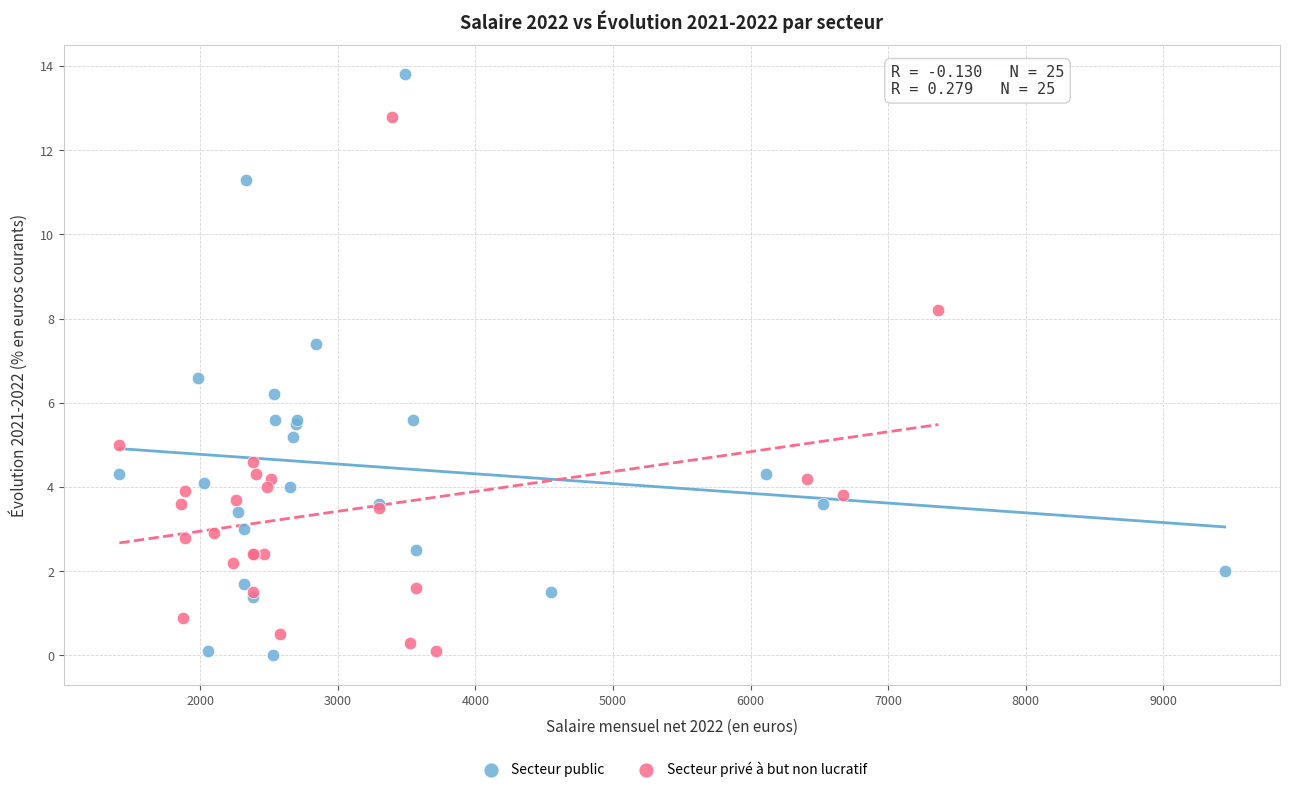

Which series has the largest Y range (max minus min)?

Secteur public